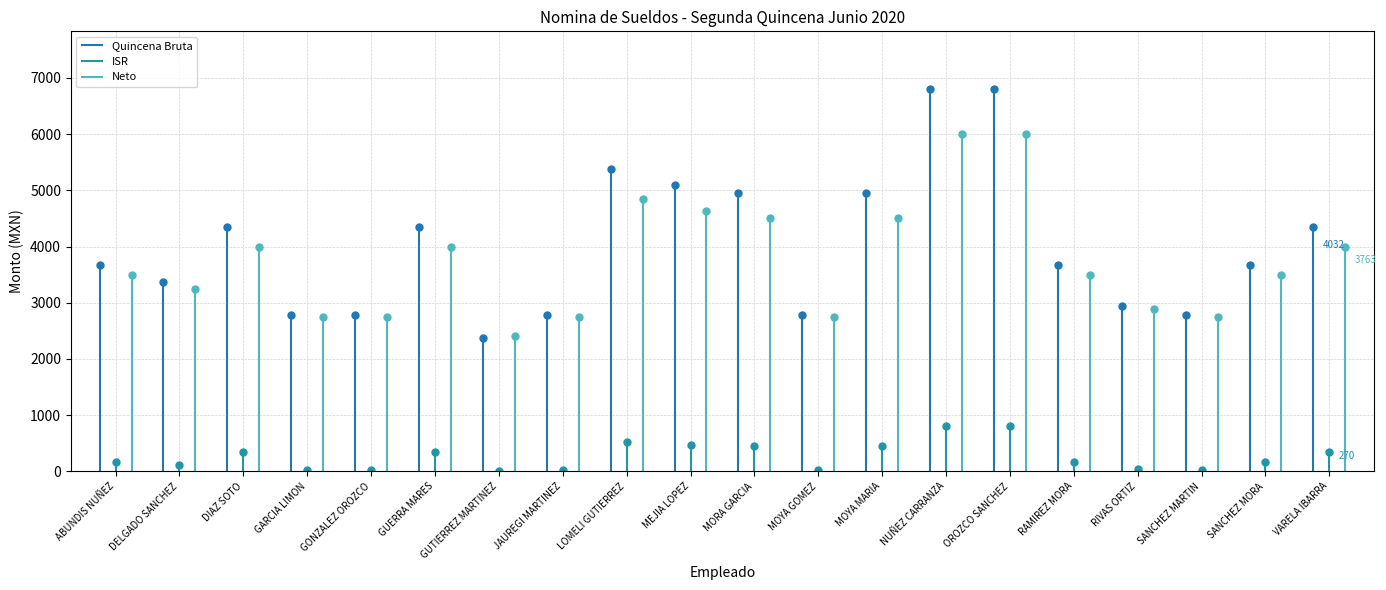

Is this an area chart (filled region under the line)?

No